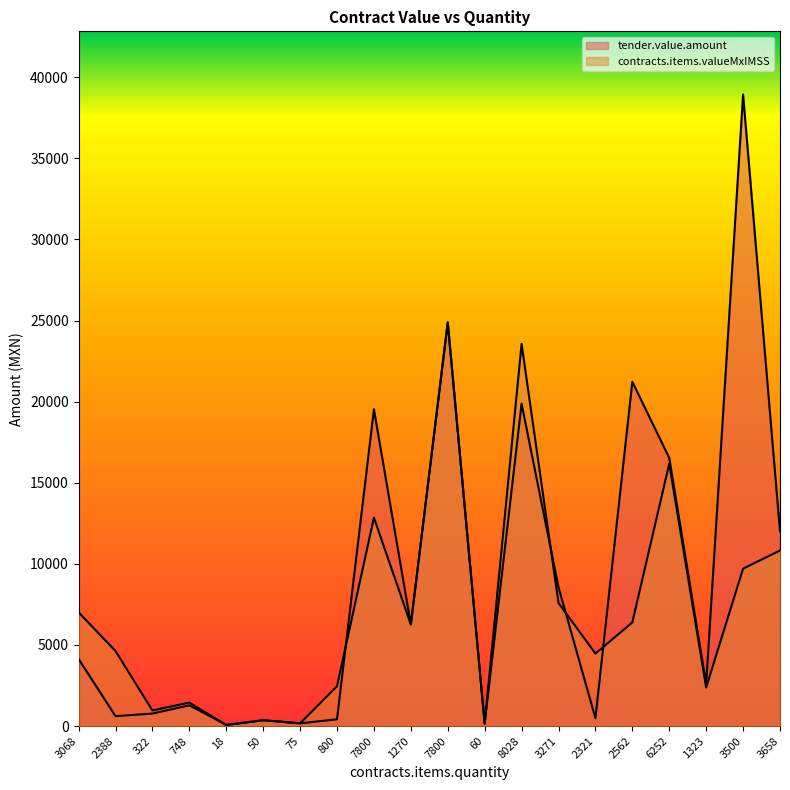

How many lines are shown in the chart?

2